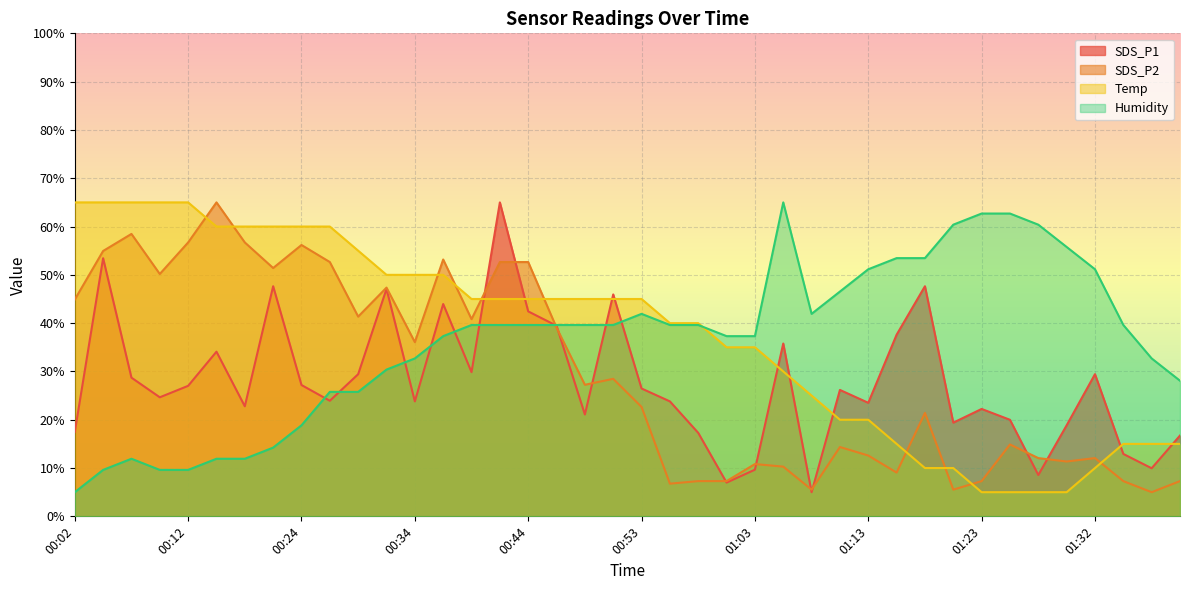

What are all the series names shown in the legend?

SDS_P1, SDS_P2, Temp, Humidity